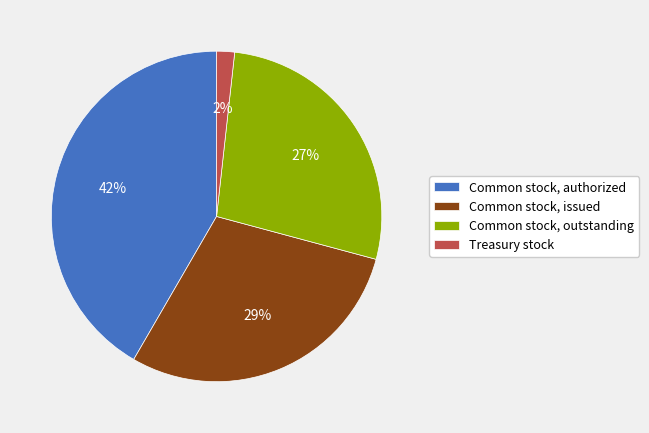

To the nearest percent, what is the difference between the largest and smallest slice percentages?

40%